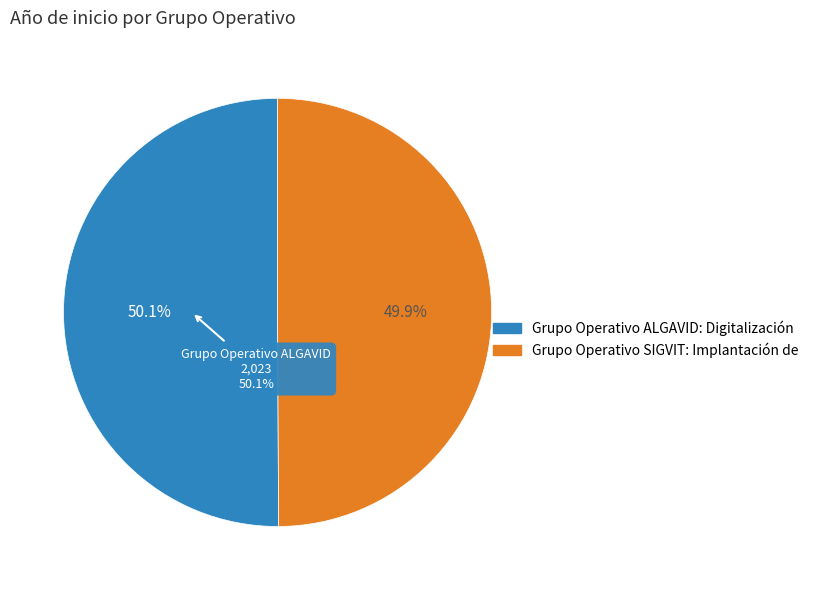

To the nearest percent, what is the average slice percentage?

50%